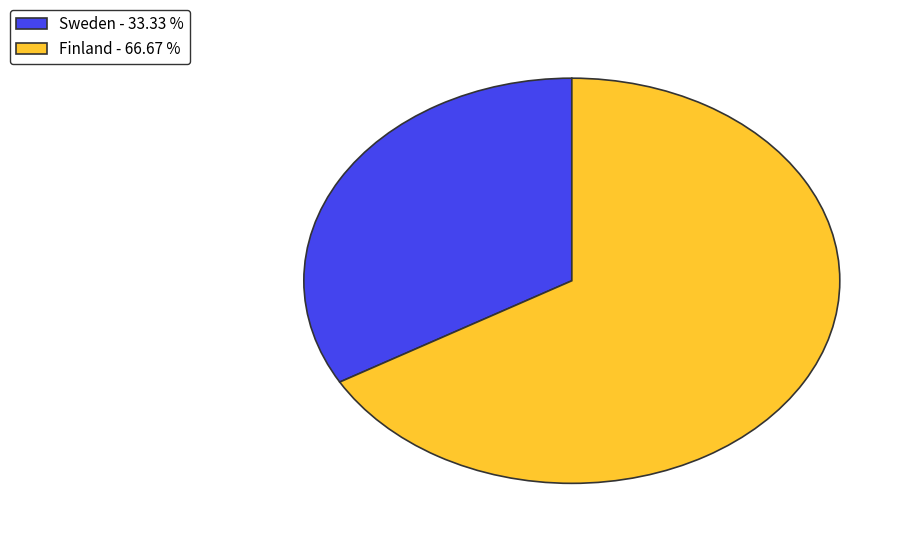

Combined, do Finland - 66.67 % and Sweden - 33.33 % account for over 50%?

Yes